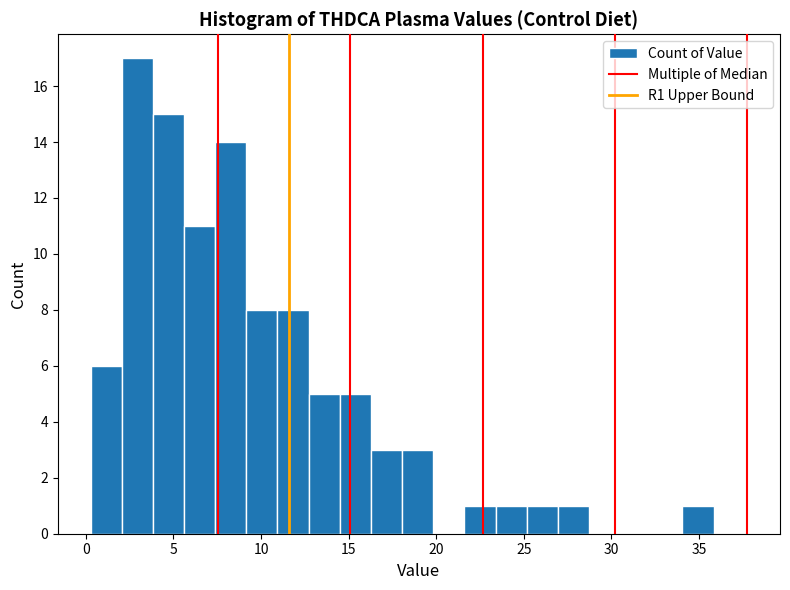

Read against the x-axis, roughly where is the centre of the tallest bar?

3.0